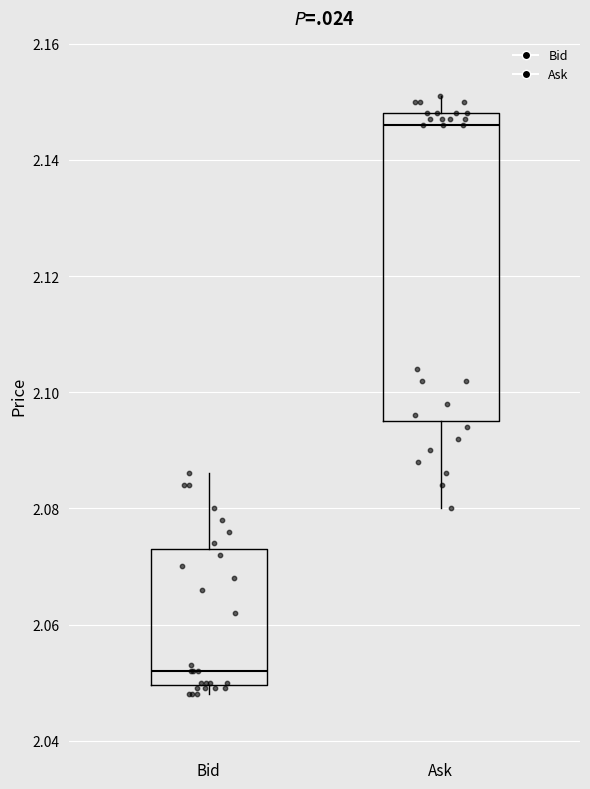

Reading left to right, read every box against the y-axis: the position of its median line, the range the box covers, and the ends of its whiskers. The values are not printed on the chart, so give them approximately, as read against the axis.

Bid: median 2.052, box 2.050 to 2.074, whiskers 2.048 to 2.086
Ask: median 2.146, box 2.096 to 2.148, whiskers 2.080 to 2.152